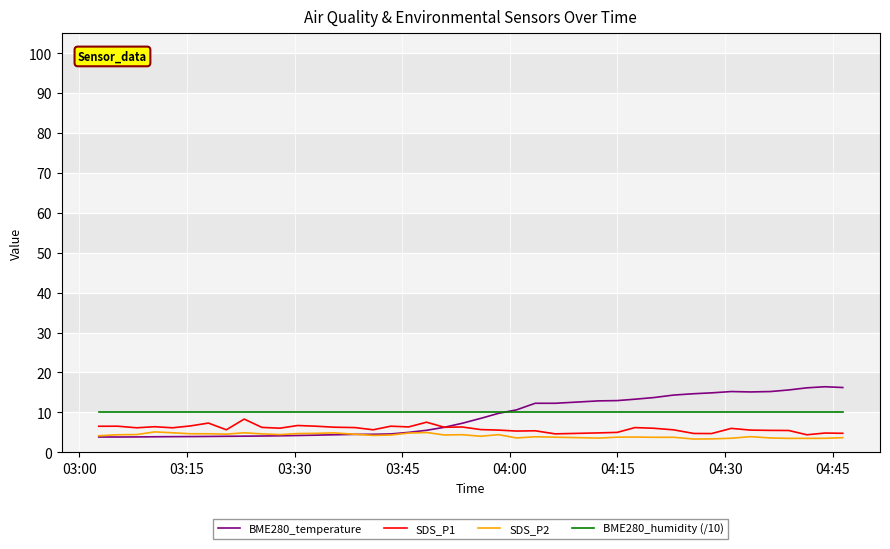

Which series ends up on top after the final intersection of BME280_temperature and BME280_humidity (/10)?

BME280_temperature